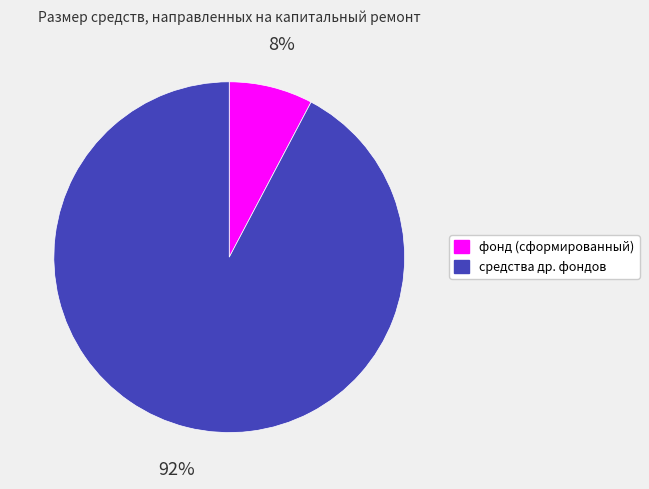

How many slices are in this pie chart?

2